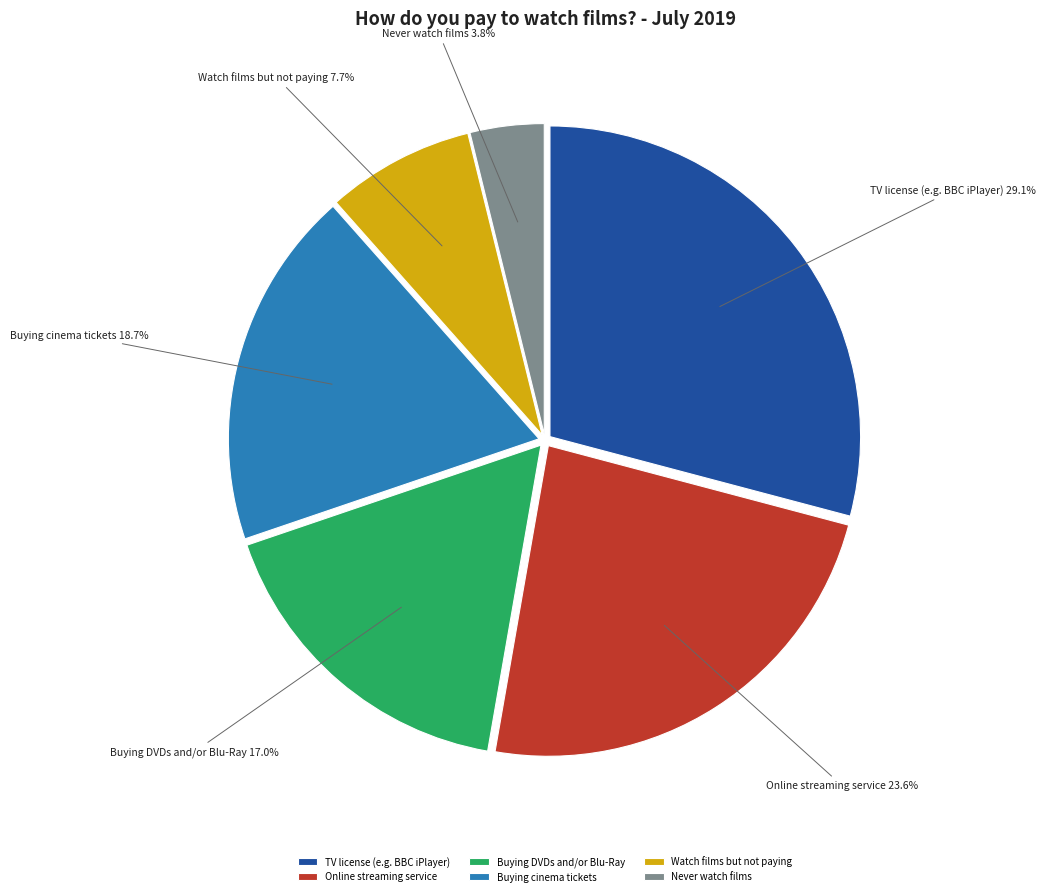

True or false: TV license (e.g. BBC iPlayer) accounts for 29% of the total.

True